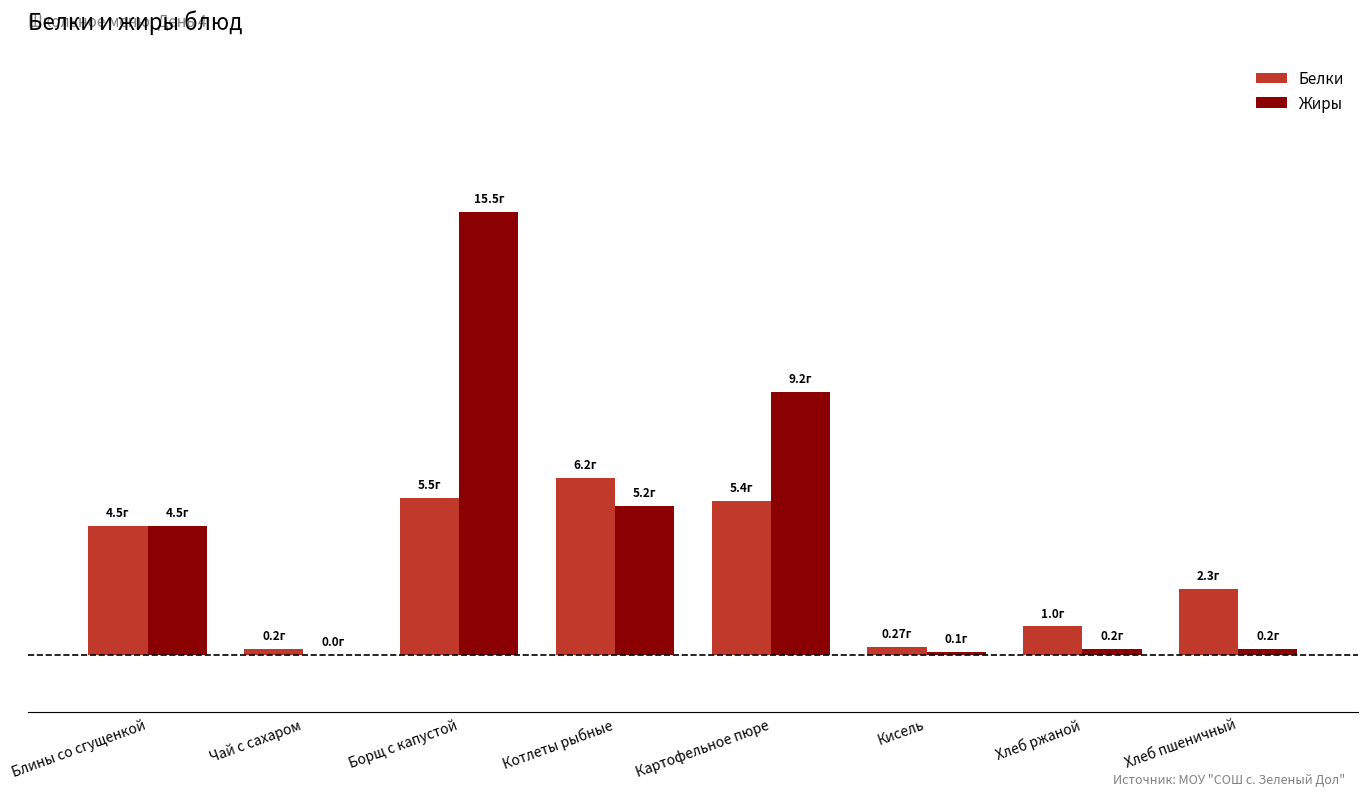

Rank the series at Хлеб пшеничный from lowest to highest value.

Жиры, Белки